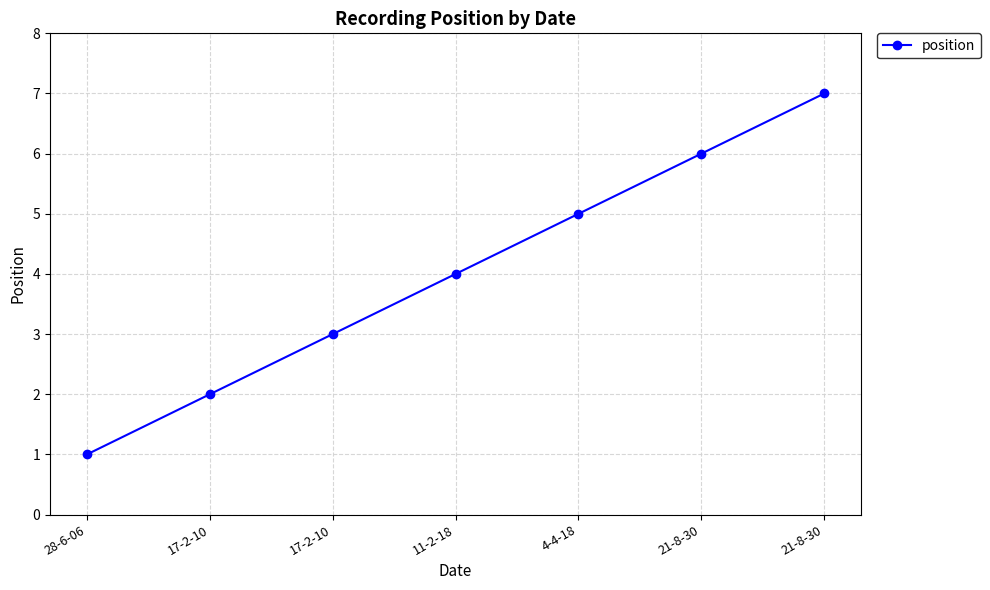

How many lines are shown in the chart?

1